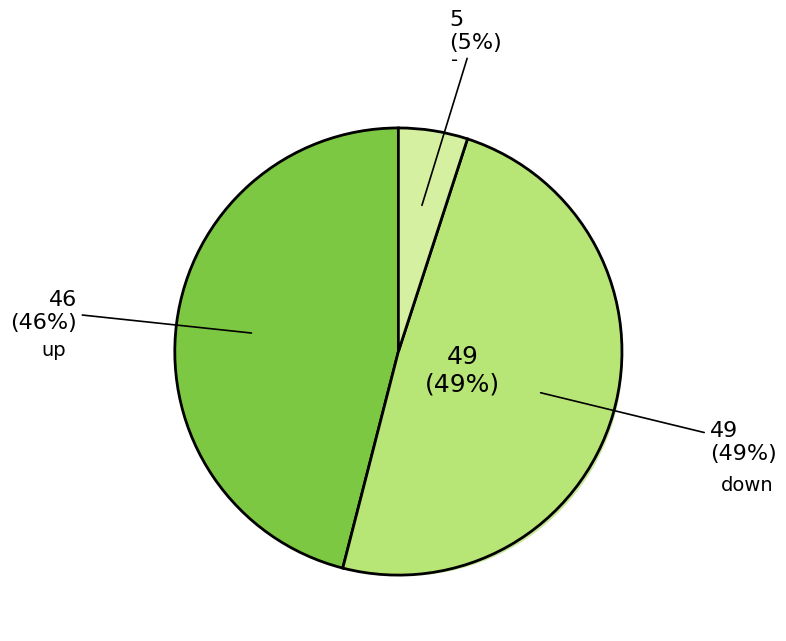

What is the change in value from up to -?

-41